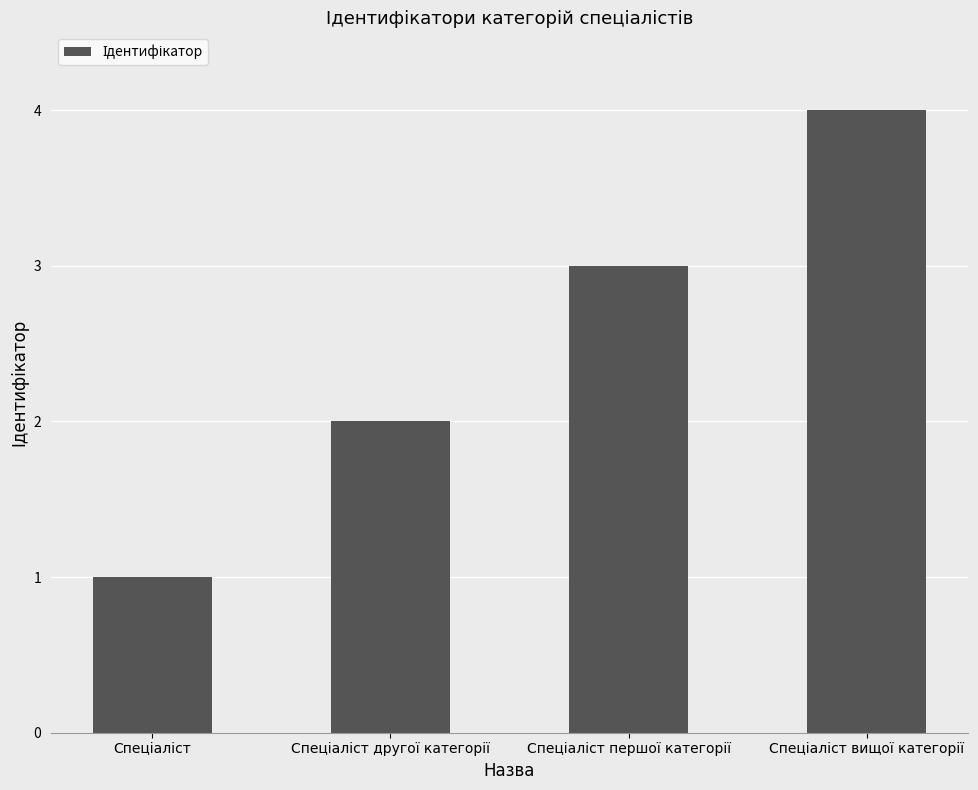

What is the smallest value displayed?

1